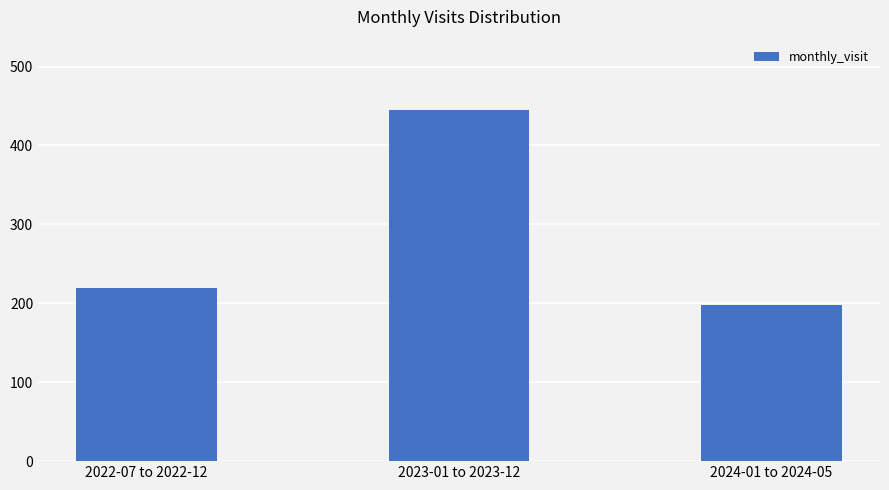

What is the label of the 1st bar from the right?

2024-01 to 2024-05